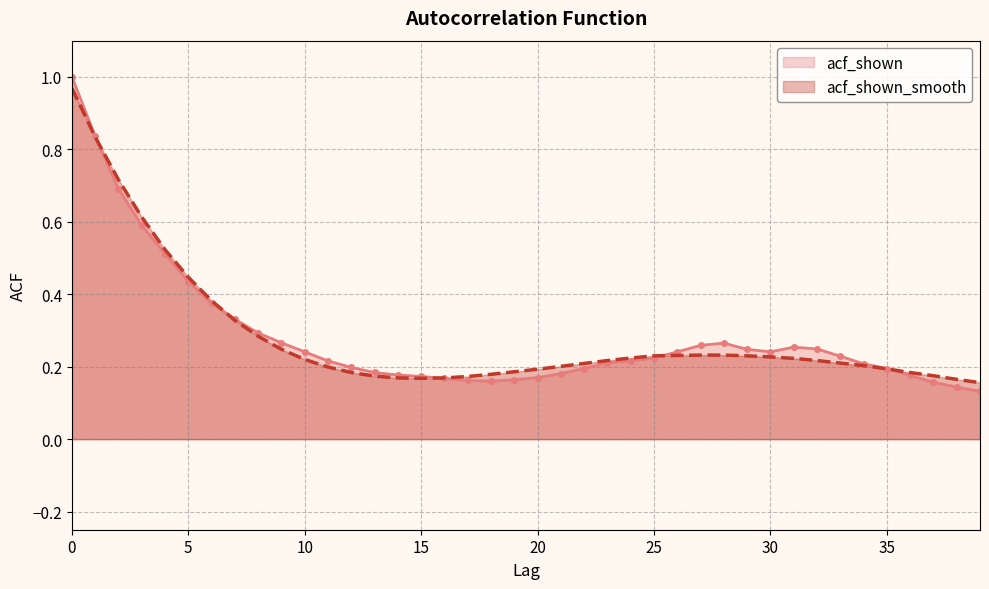

Read the acf_shown_smooth value at 25.

0.2